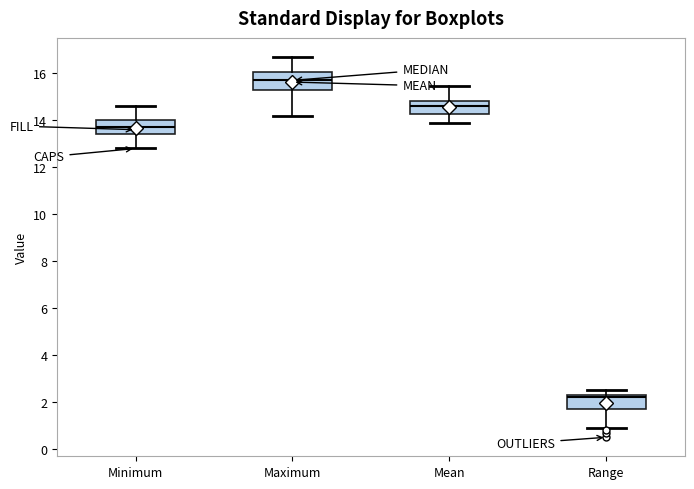

Where is the upper edge of the box for Range on the y-axis? The values are not printed on the chart, so give them approximately, as read against the axis.

2.4